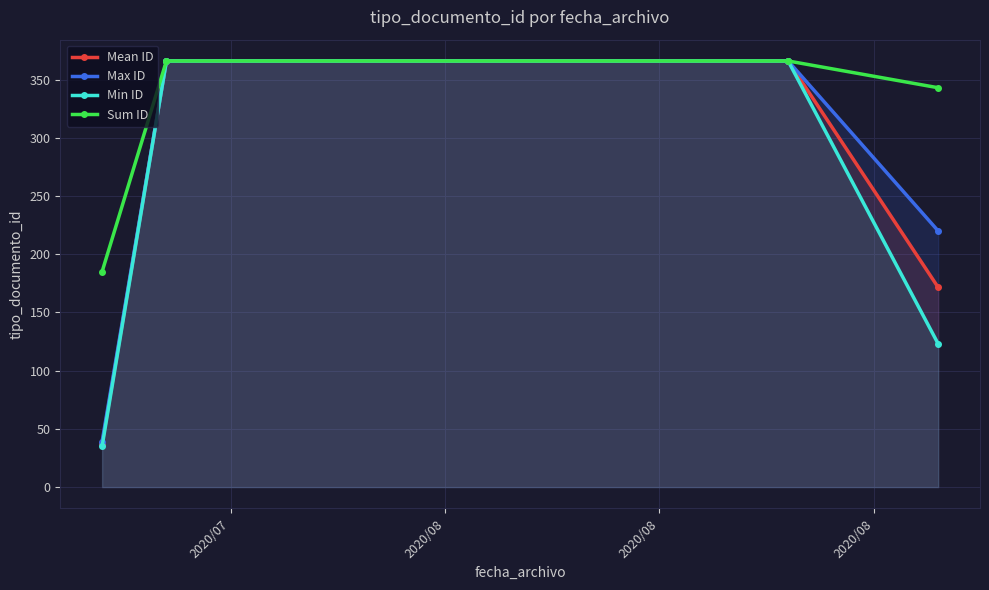

True or false: Sum ID and Min ID intersect in this chart.

False